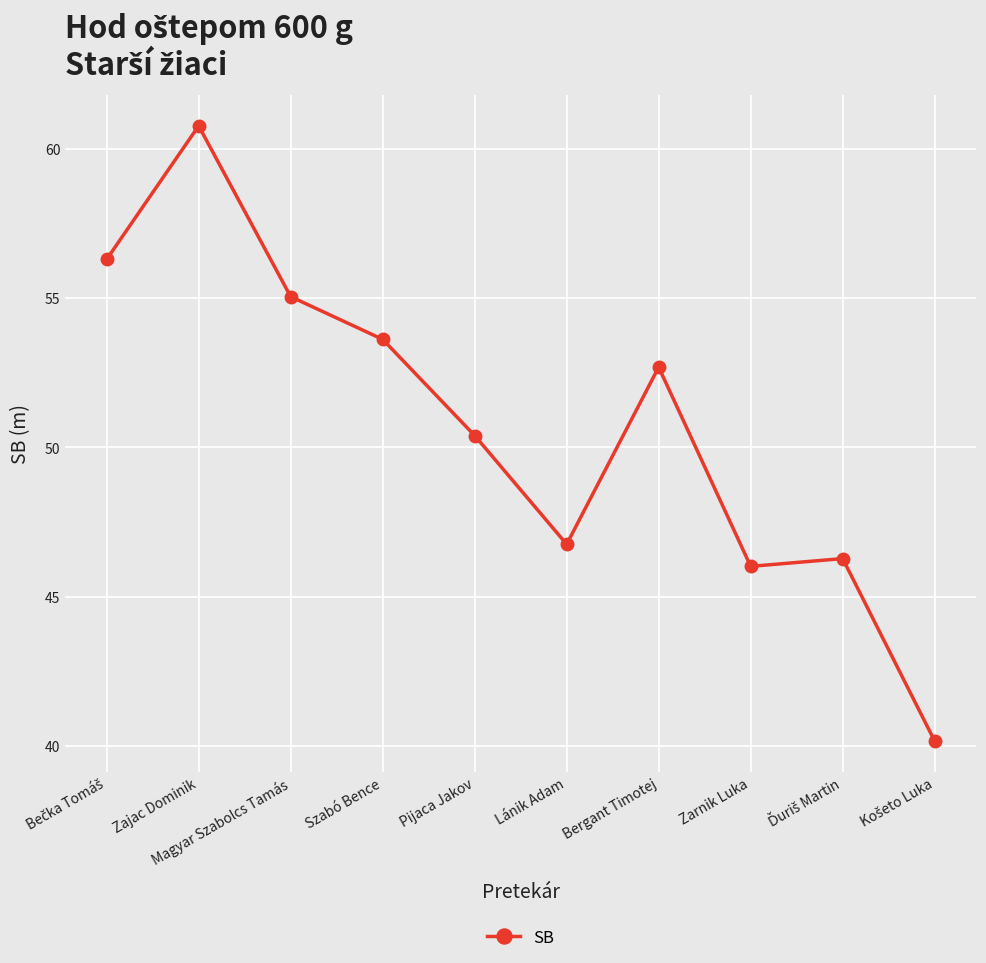

Is it true that the value at Bergant Timotej is 52.7?

True